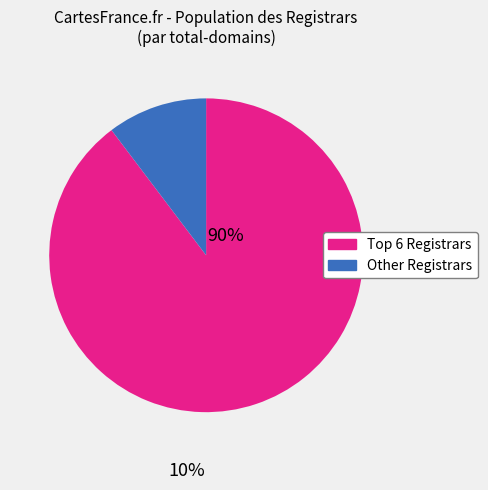

Is there any slice that represents more than half of the pie?

Yes